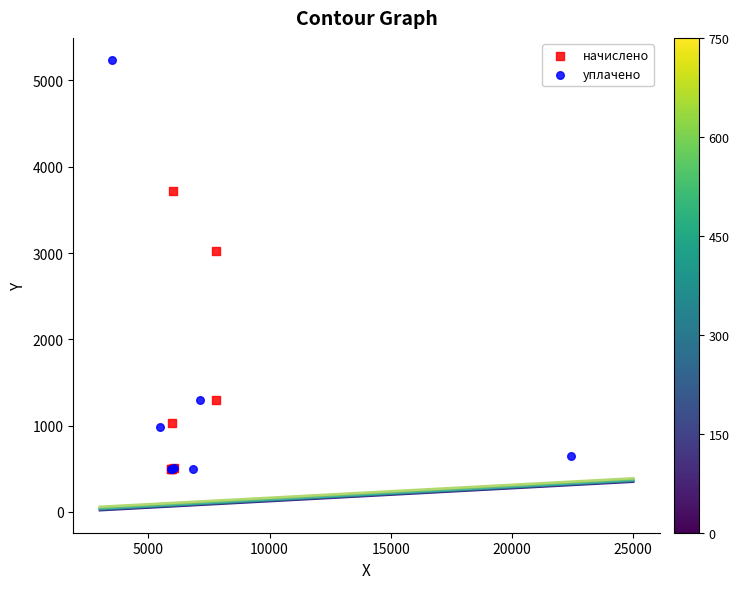

Which series contains the highest Y value?

уплачено